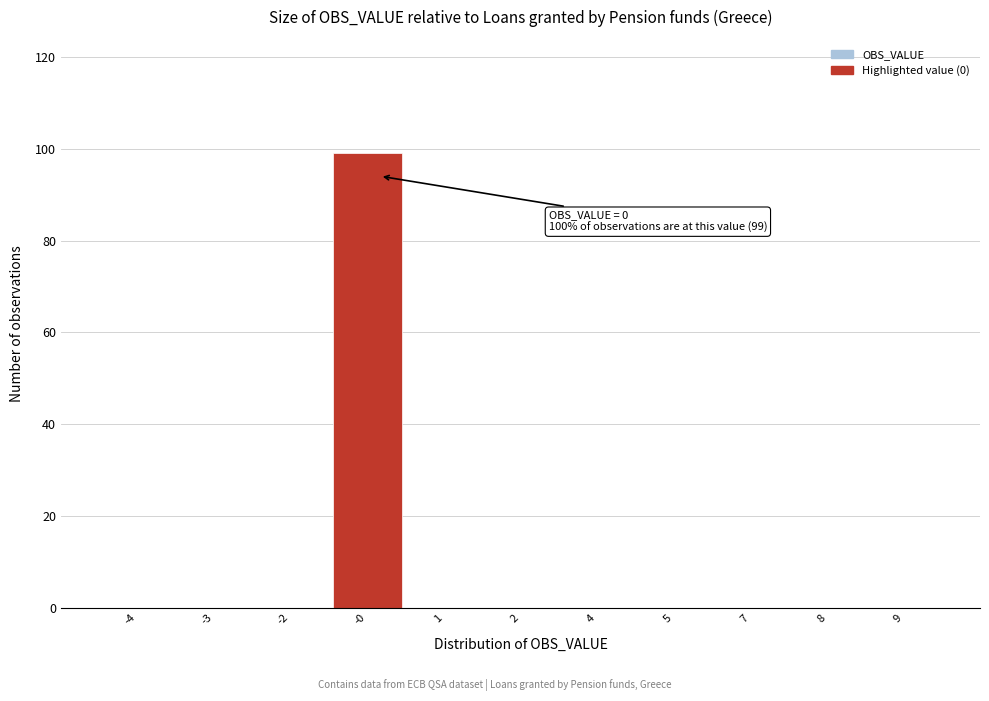

Reading left to right, transcribe all the data shown in this chart.

-4=0	-3=0	-2=0	-0=99	1=0	2=0	4=0	5=0	7=0	8=0	9=0